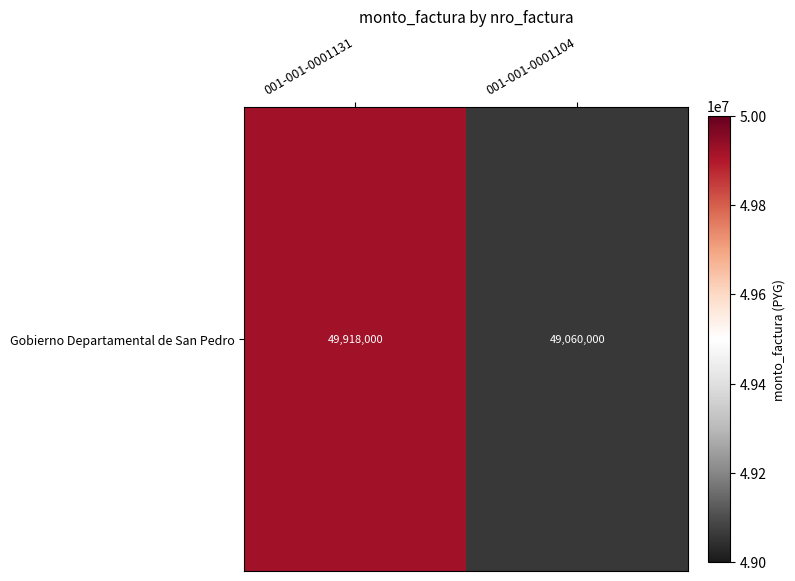

What is the sum of all values?

98978000